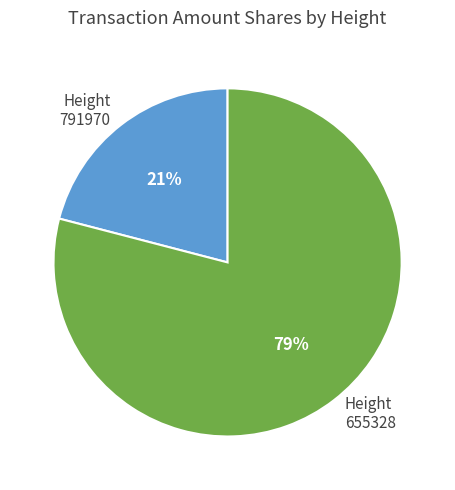

To the nearest percent, what portion does Height 791970 represent?

21%